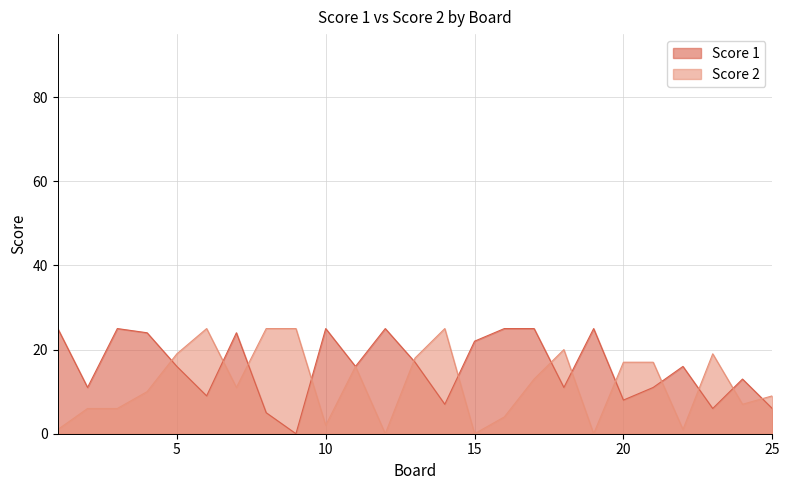

At how many categories does at least one series exceed 15?

22